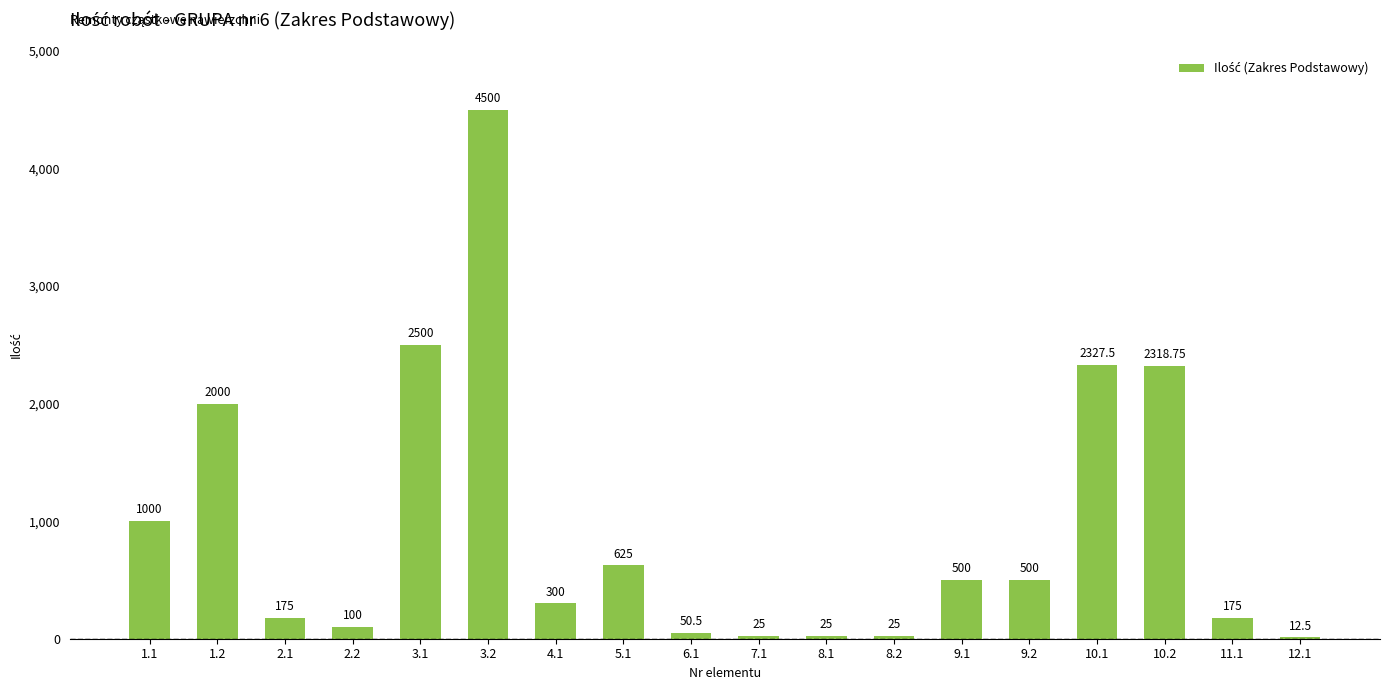

Which has a higher value, 5.1 or 12.1?

5.1